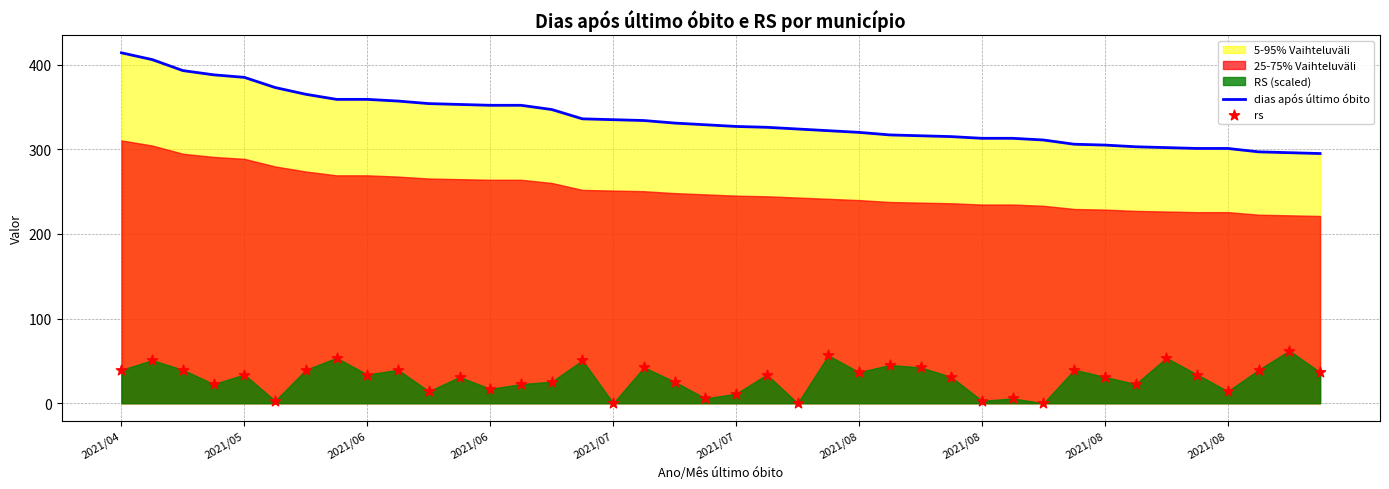

Which series contains the highest Y value?

dias após último óbito